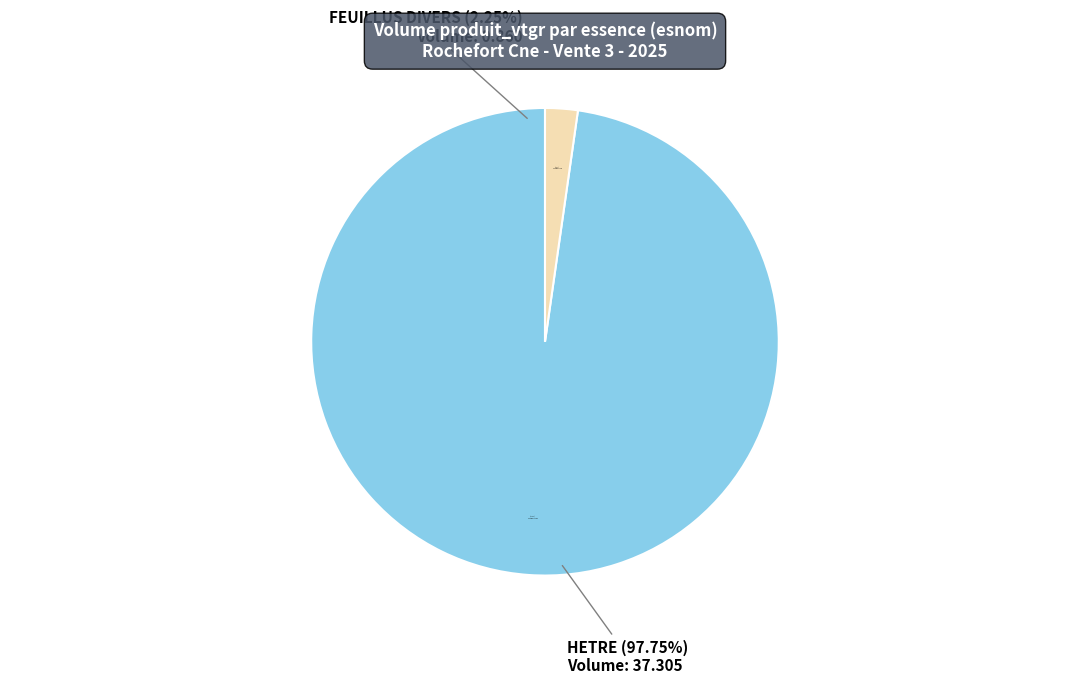

Does HETRE account for over 50% of the chart?

Yes